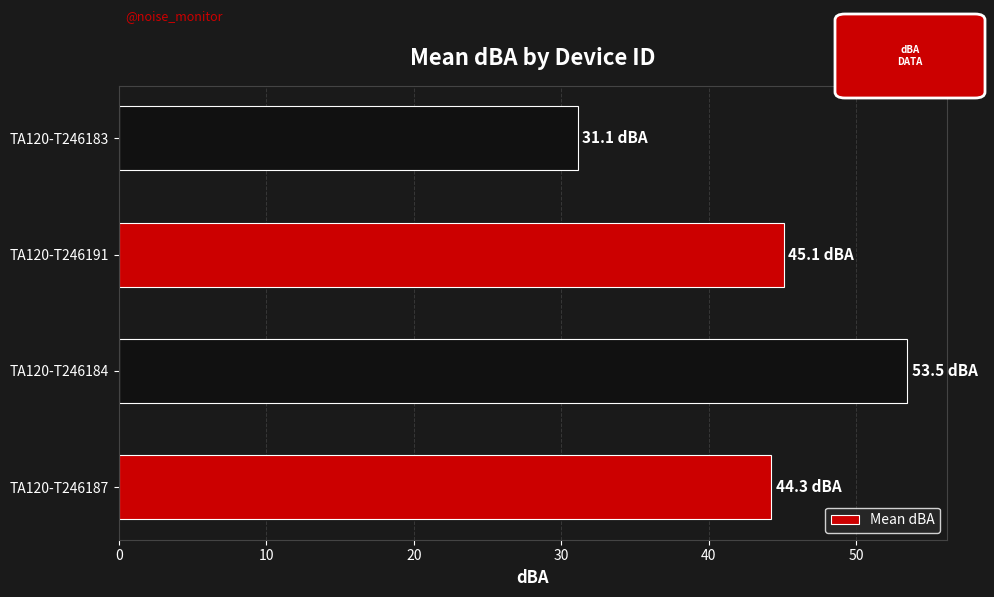

Which label corresponds to the largest value in the chart?

TA120-T246184